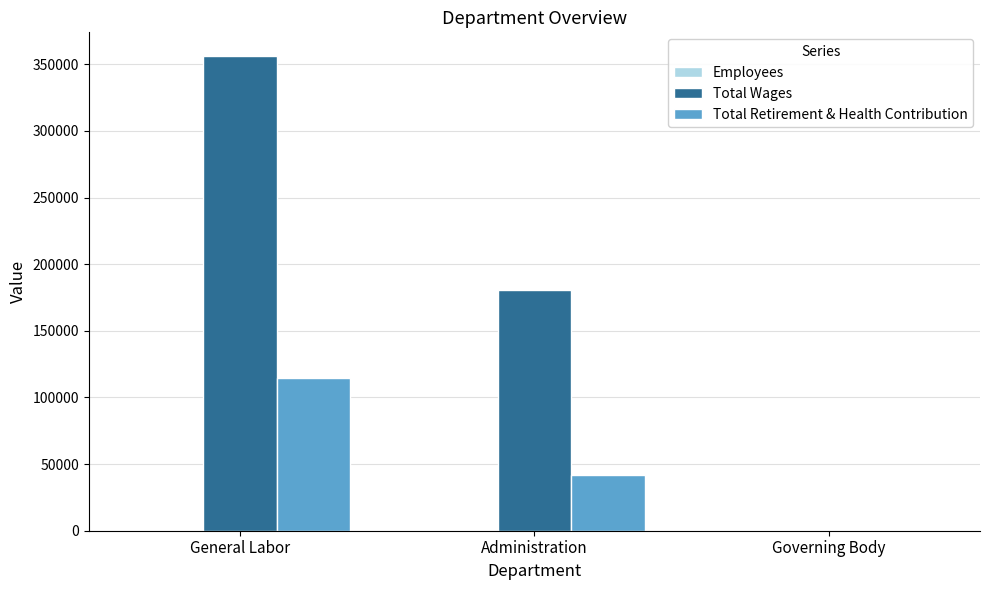

Which series changed the most between Administration and Governing Body?

Total Wages